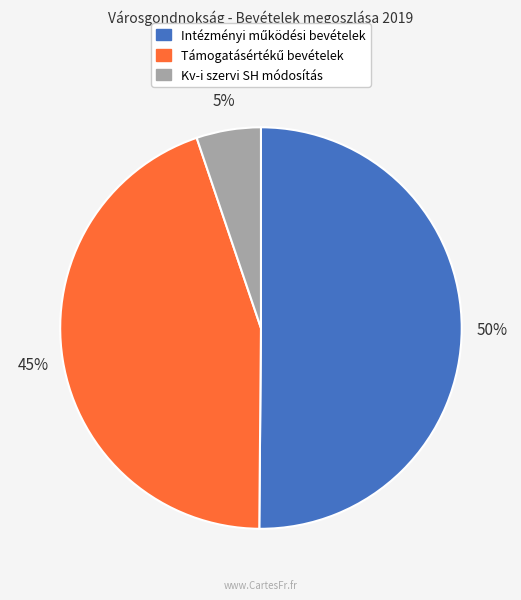

Count the number of slices in the pie.

3